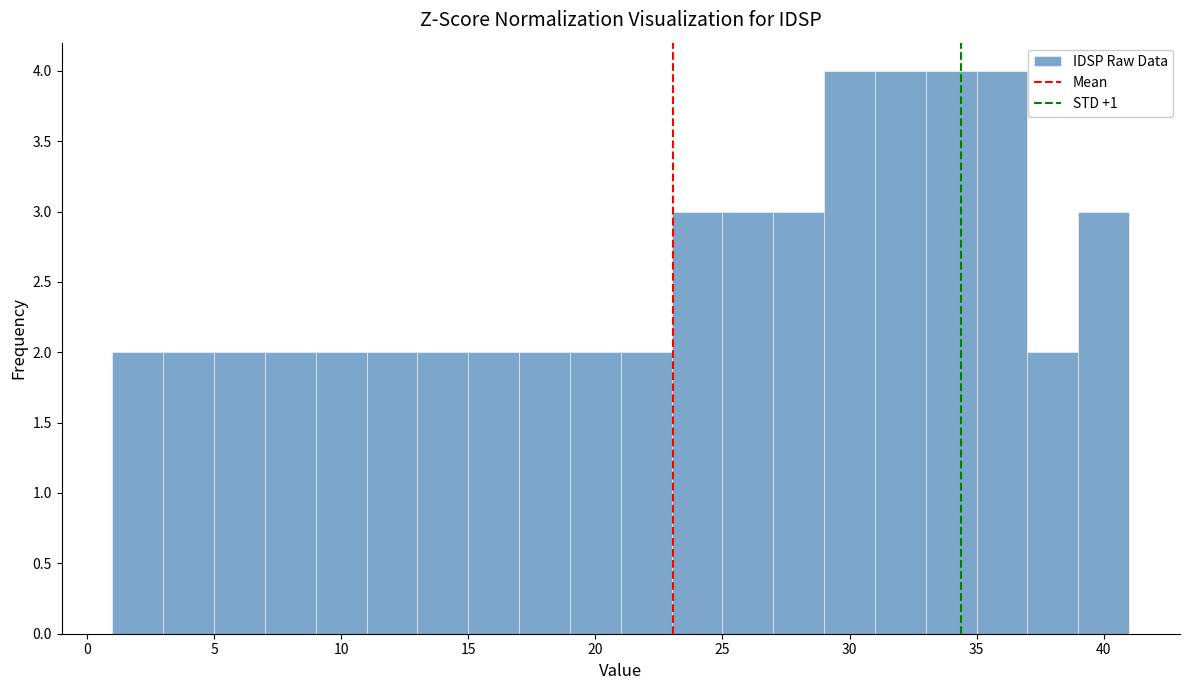

How tall is the bar that spans 31 to 33 on the x-axis? The values are not printed on the chart, so give them approximately, as read against the axis.

4